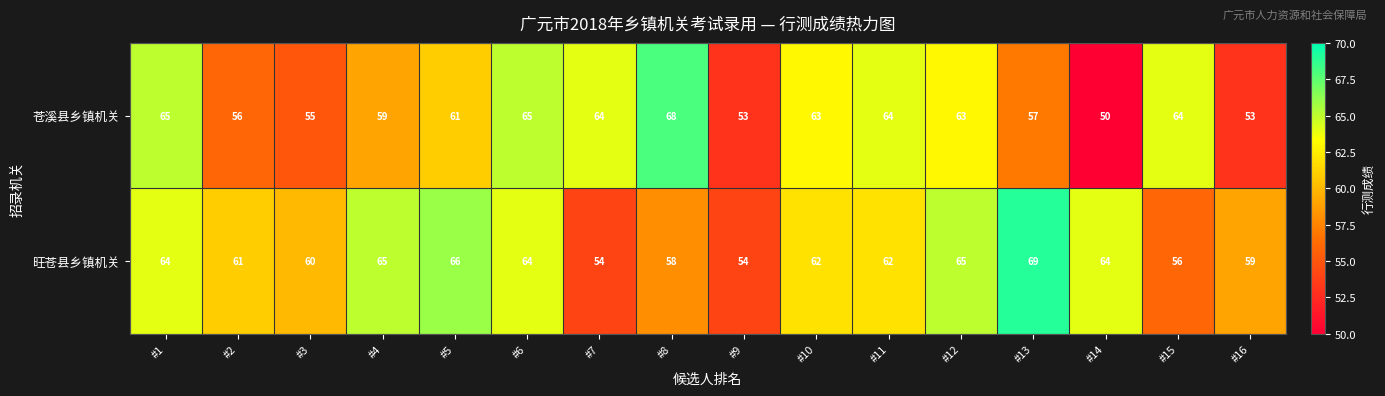

What is the smallest value displayed?

50